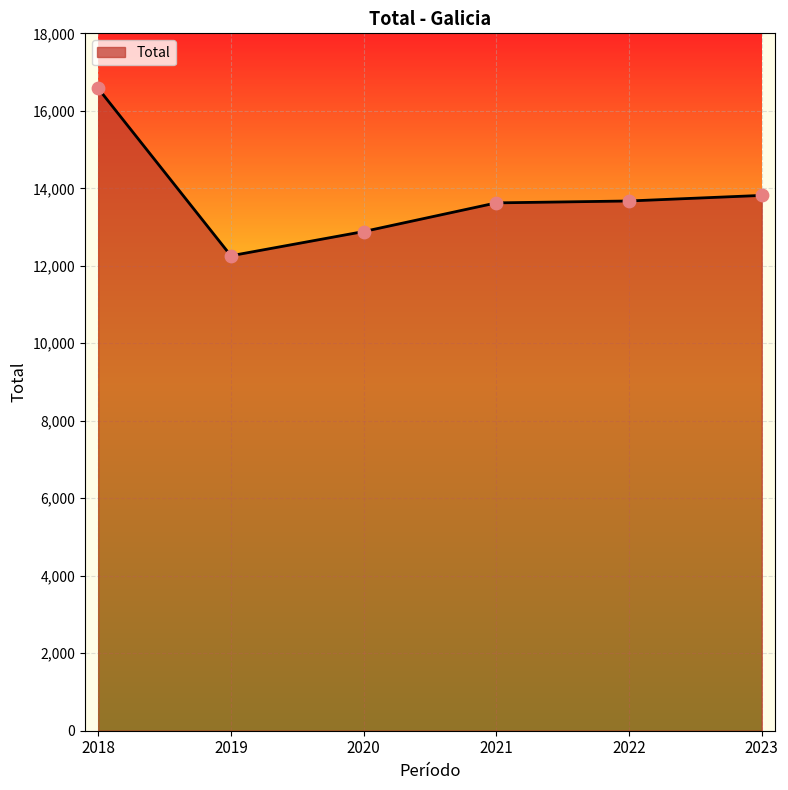

What is the ratio of the value at 2021 to the value at 2019?

1.1